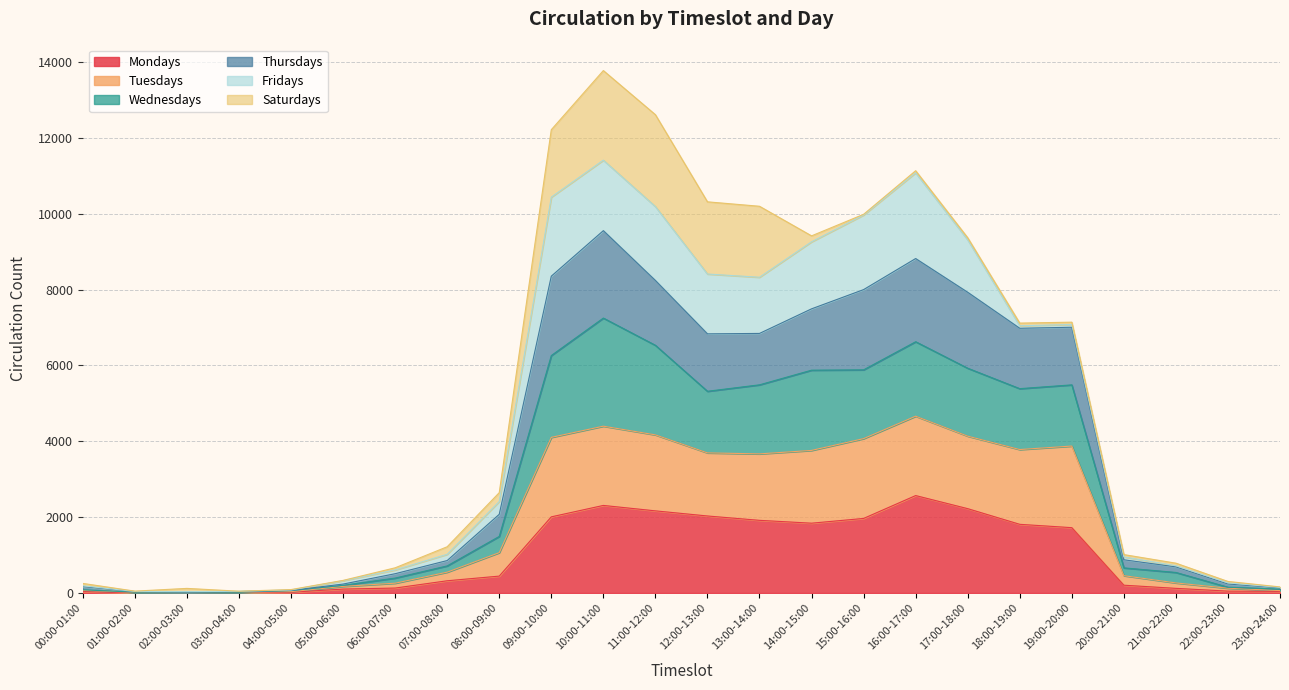

Does the chart have visible grid lines?

Yes